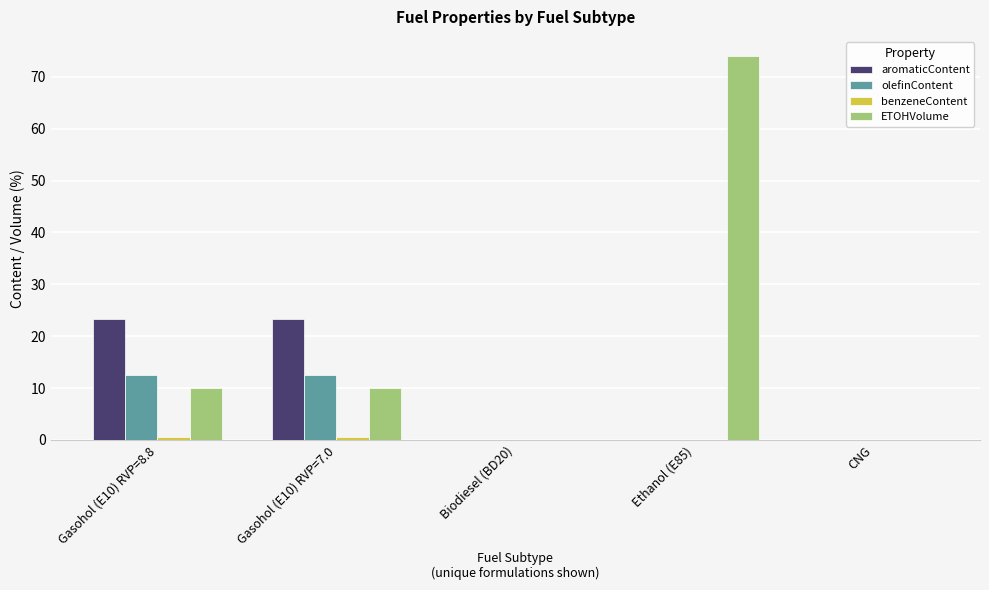

The aromaticContent series shows 23.2 at Gasohol (E10) RVP=8.8. True or false?

True